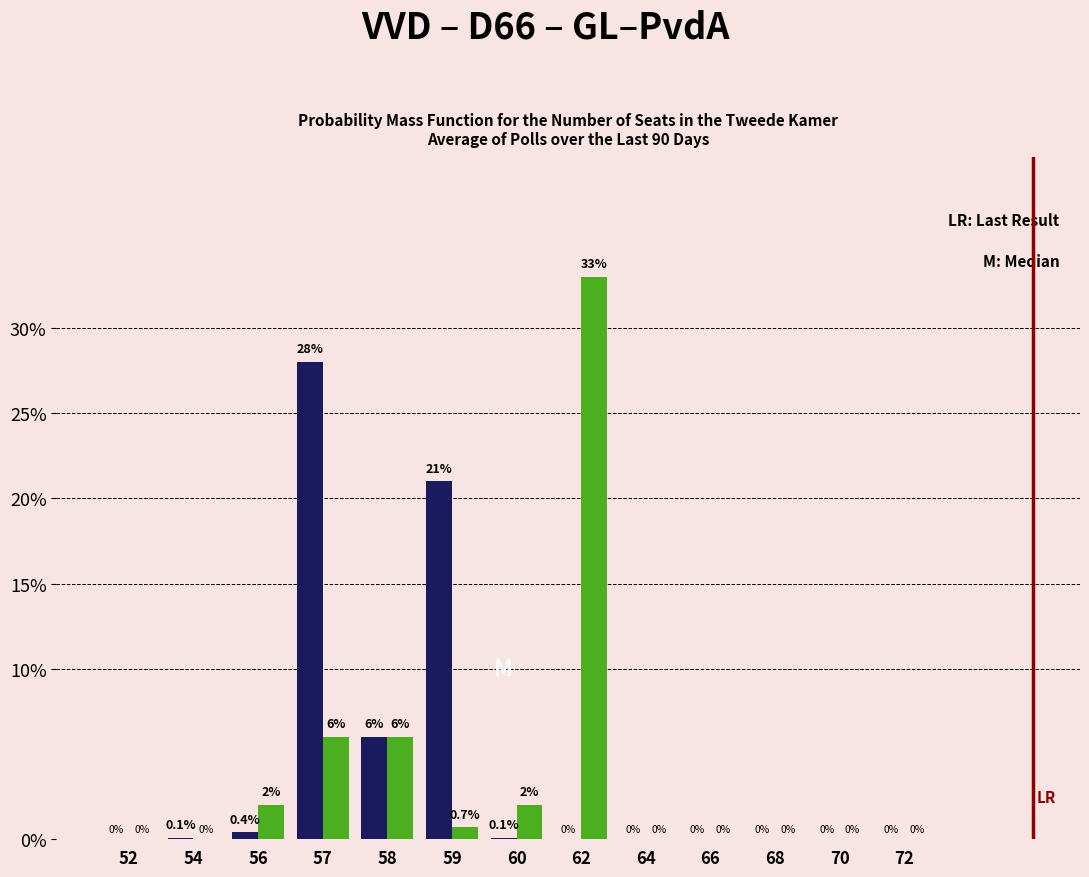

What is the total value across all series at 57?

34.0